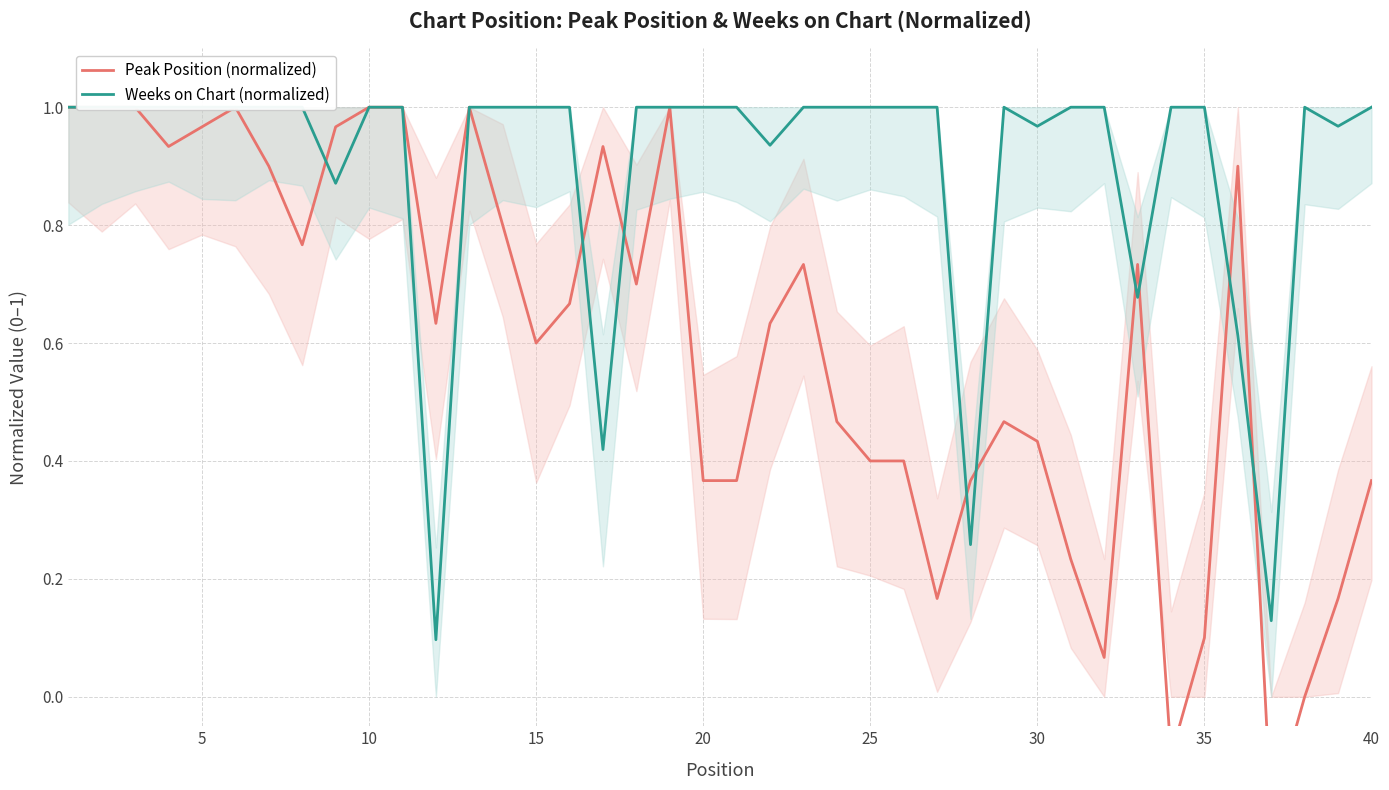

True or false: Peak Position (normalized) has more than 2 points higher than both neighbors.

True